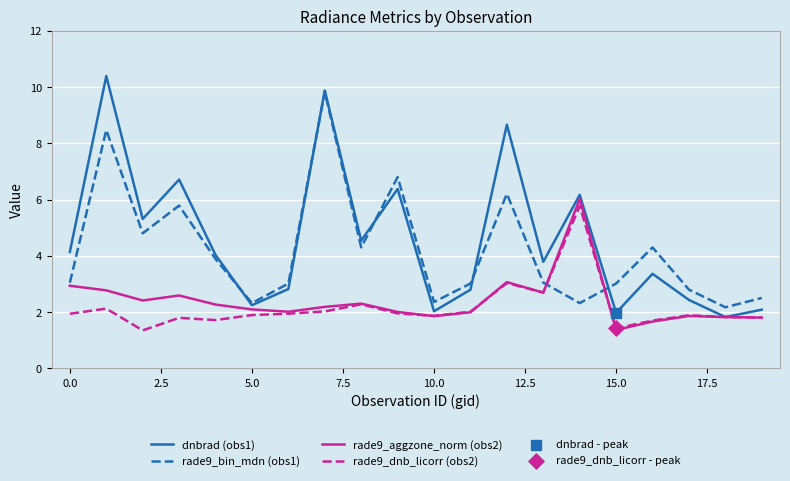

What is the minimum value for rade9_bin_mdn (obs1)?

2.2